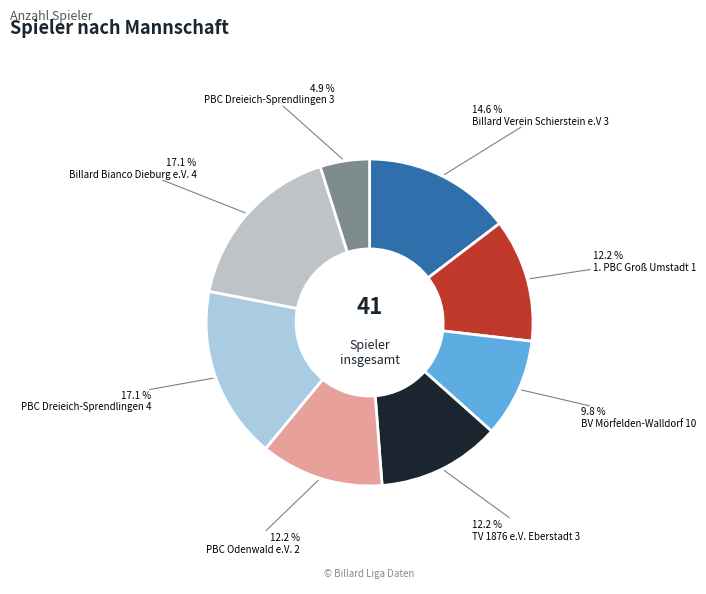

True or false: PBC Dreieich-Sprendlingen 4 accounts for 23% of the total.

False